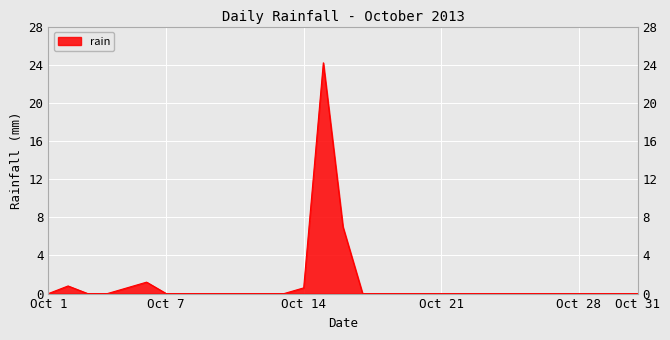

What is the maximum value shown in the chart?

24.2